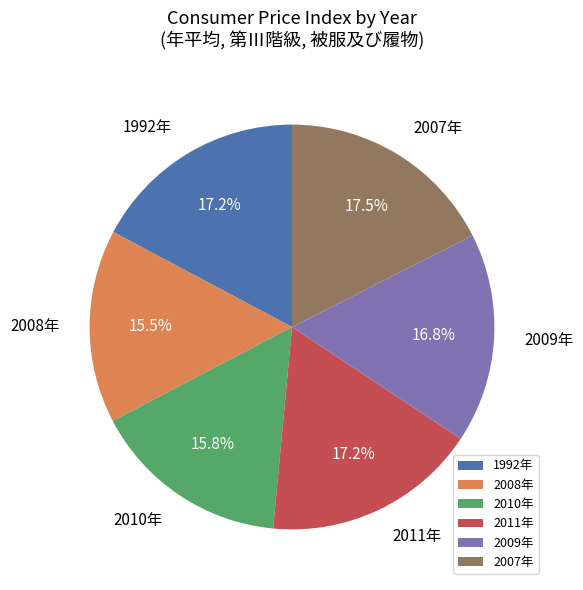

What portion of the pie excludes 2010年?

84.2%